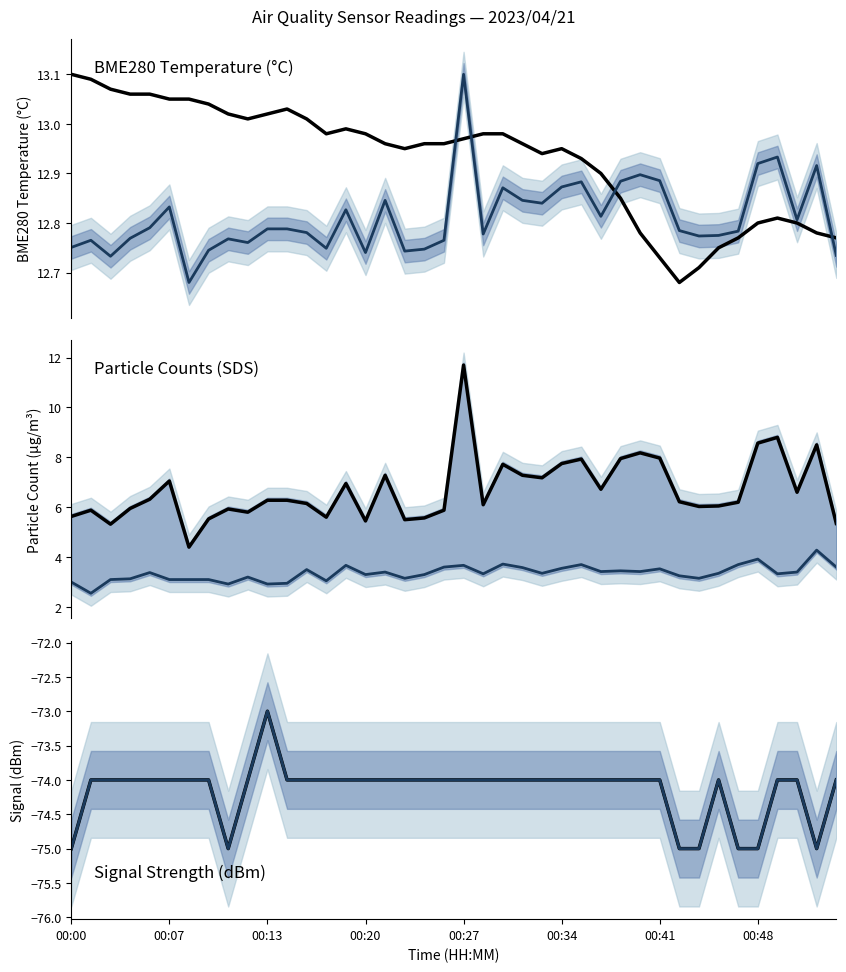

Which series has the largest total across all categories?

BME280_temperature